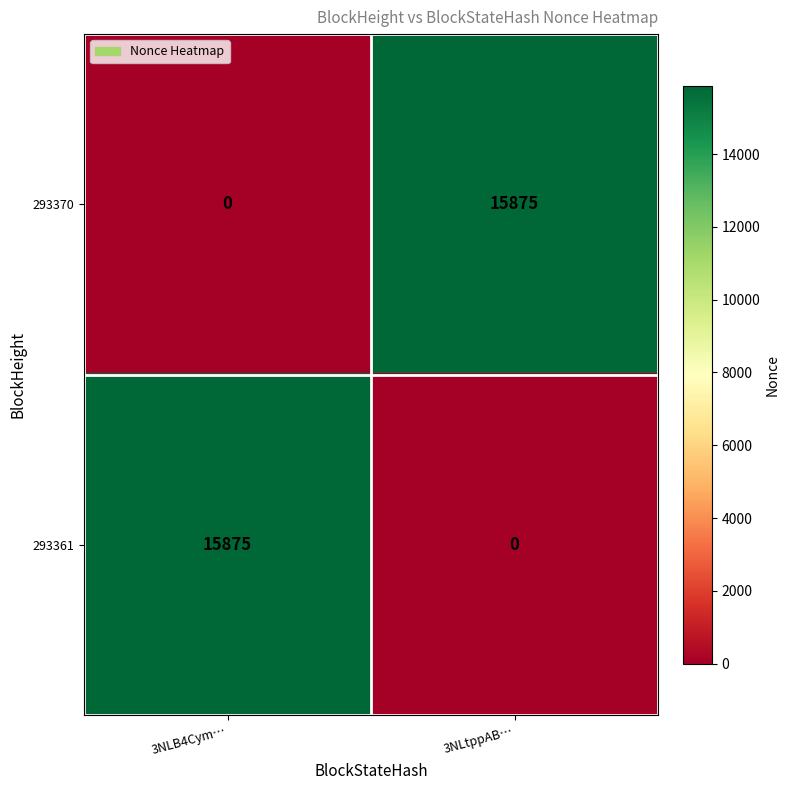

What is the maximum value for 293361?

15875